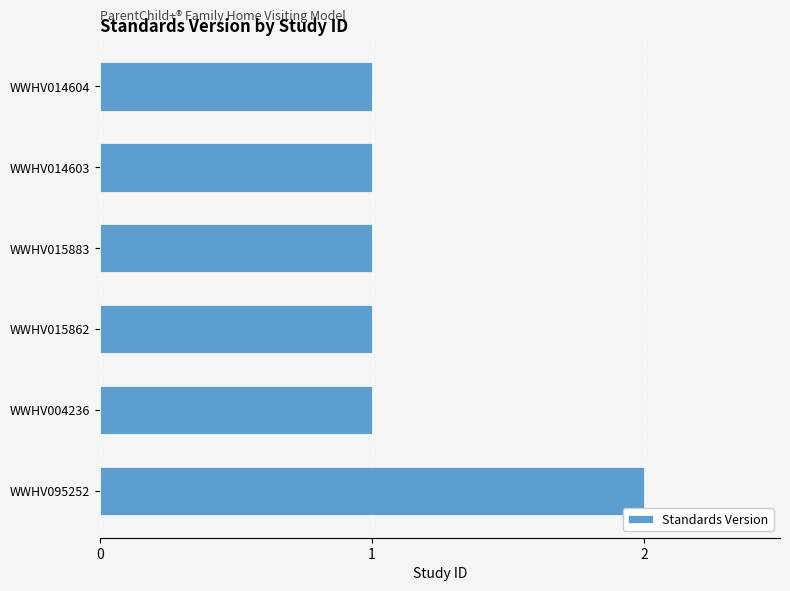

How many distinct data groups are displayed?

1